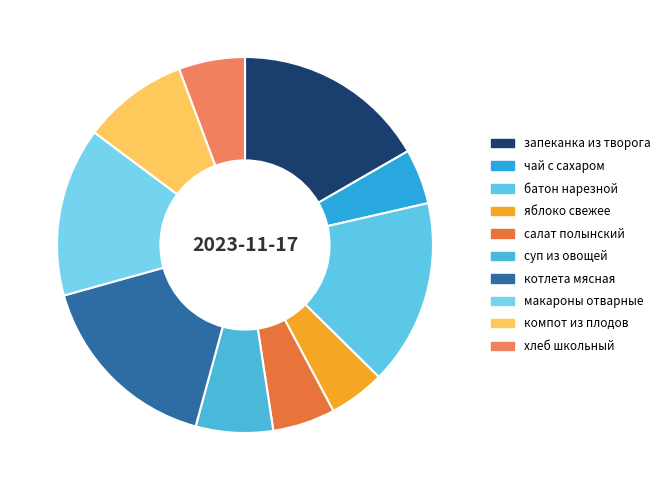

What is the ratio of the value at чай с сахаром to the value at батон нарезной?

0.3